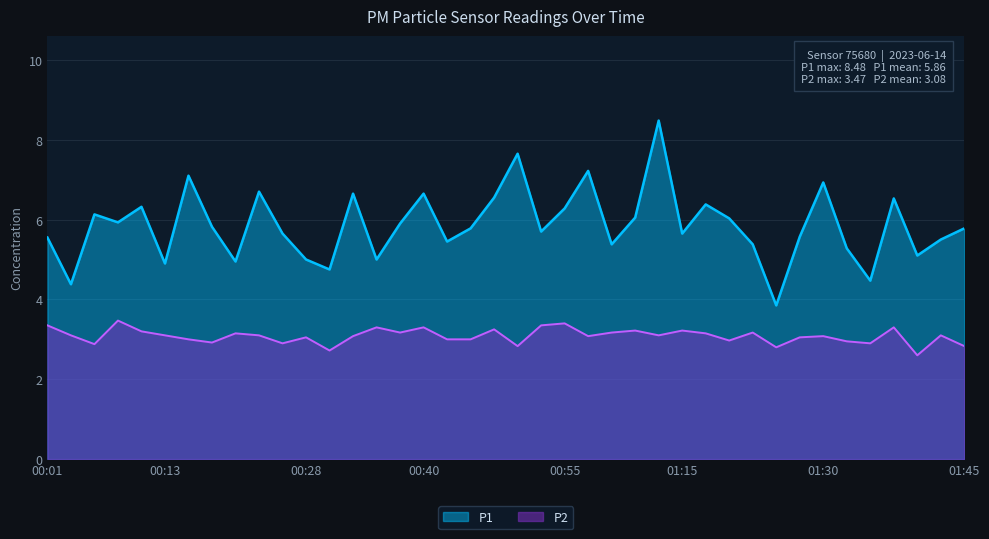

True or false: P1 has more than 0 points higher than both neighbors.

True